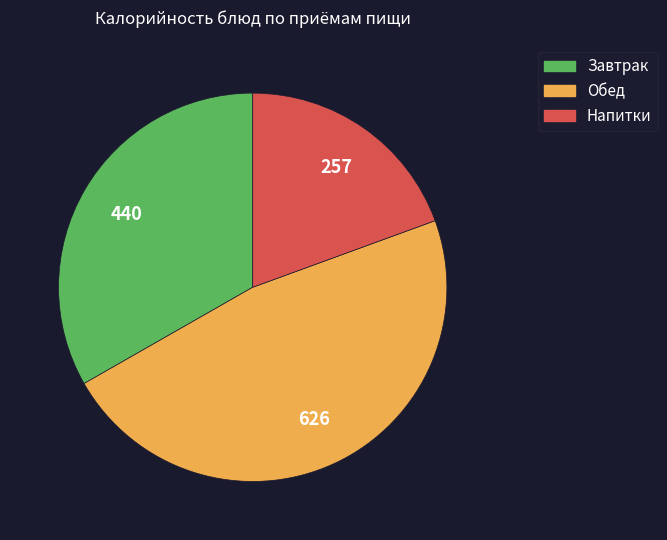

Is there a majority slice in this chart?

No